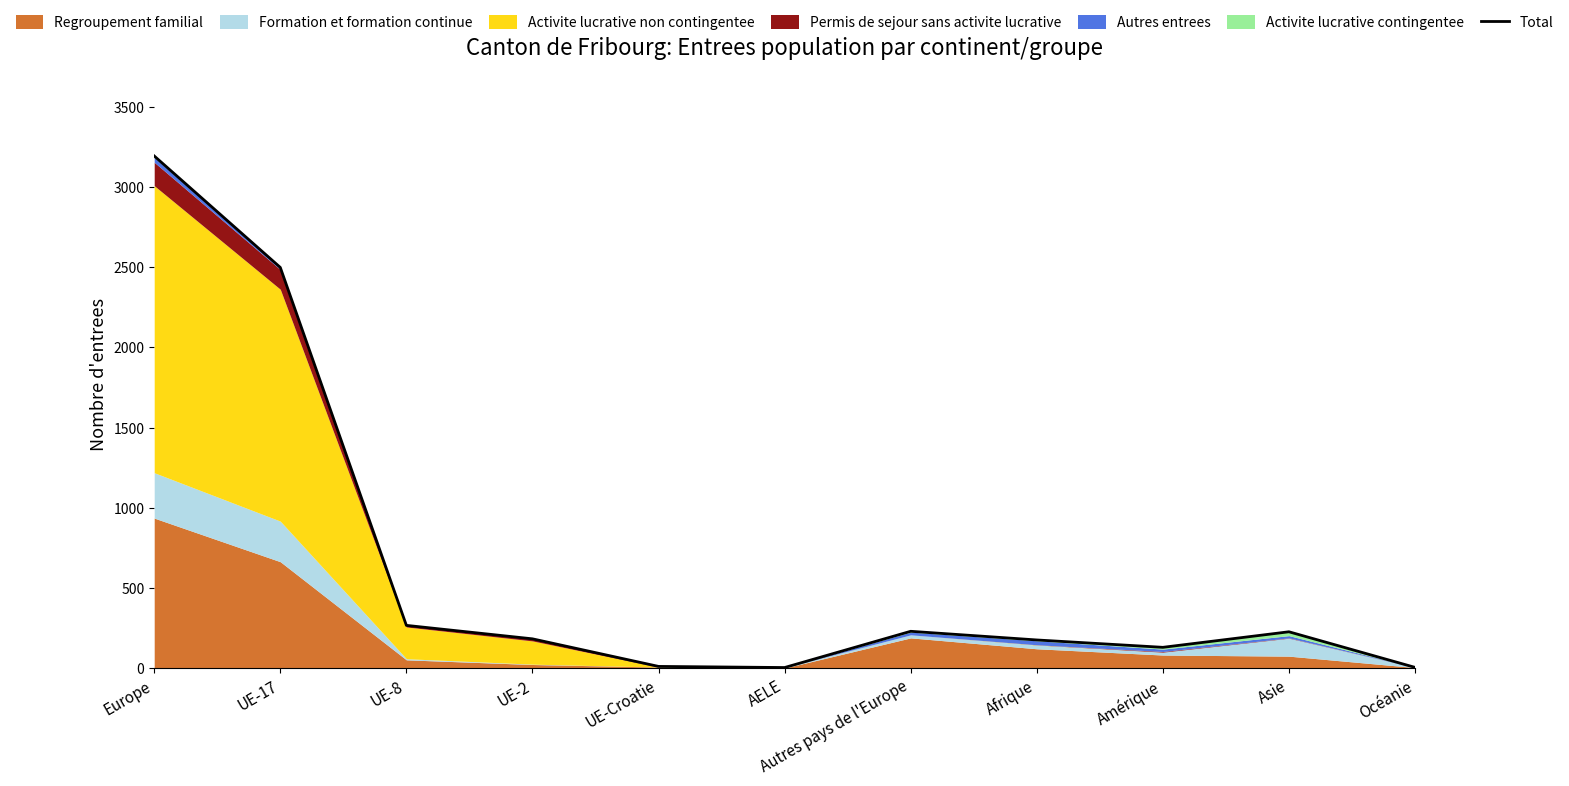

Reading right to left, list all the values displayed in this chart.

5	227	130	176	230	4	11	183	267	2499	3194